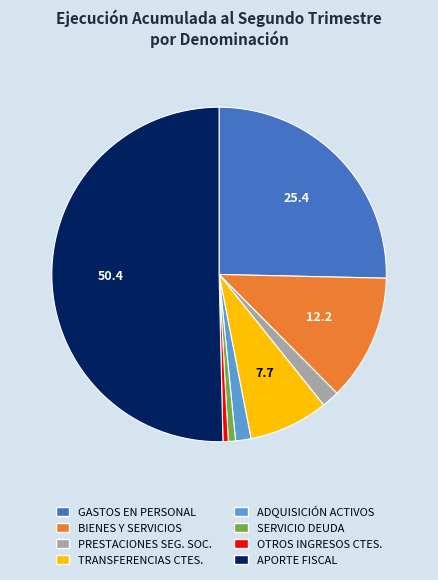

The TRANSFERENCIAS CTES. slice represents 1% of the pie. True or false?

False